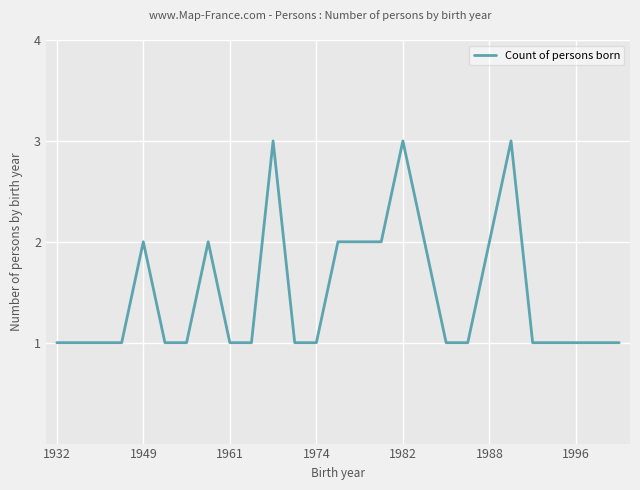

Is this an area chart (filled region under the line)?

No